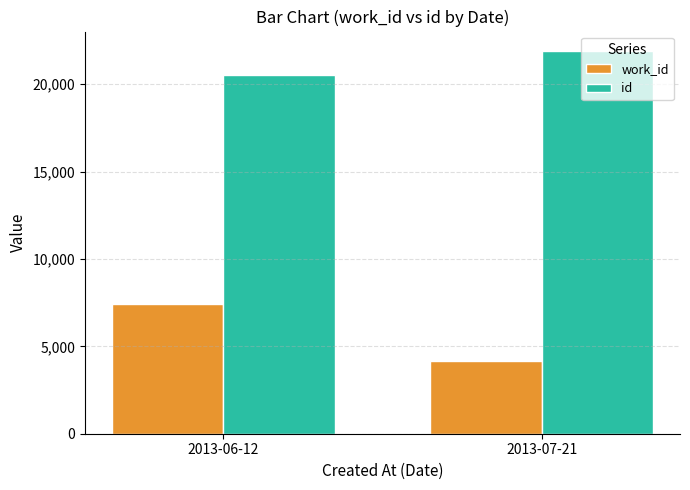

Does the chart contain stacked bars?

No